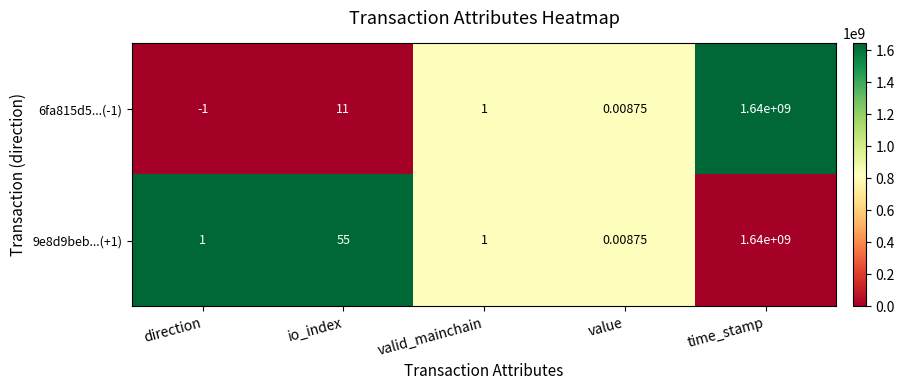

Which category has the lowest value in the 9e8d9beb...(+1) series?

value